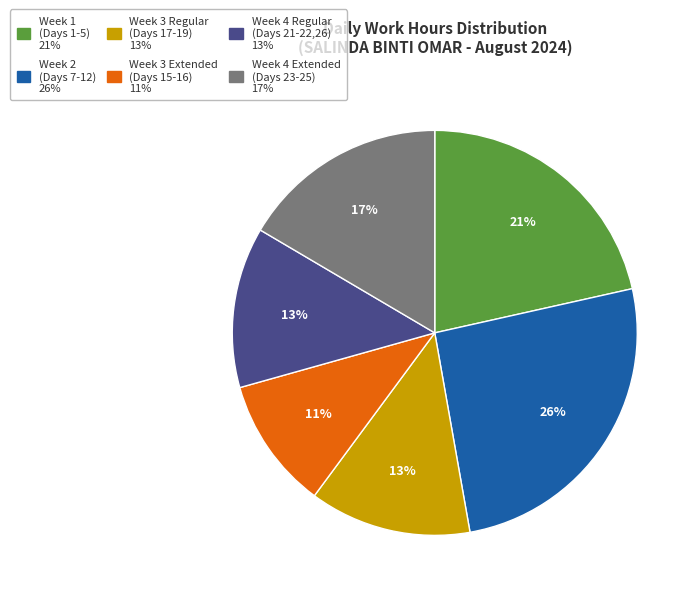

Is there any slice that represents more than half of the pie?

No